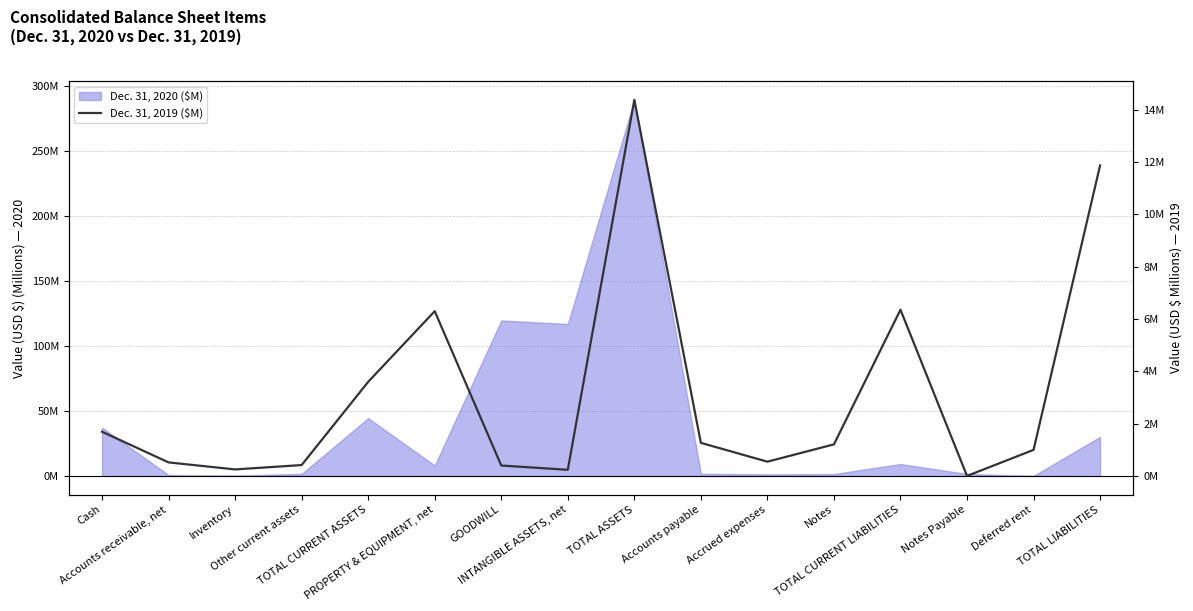

What position from the left is Other current assets?

4